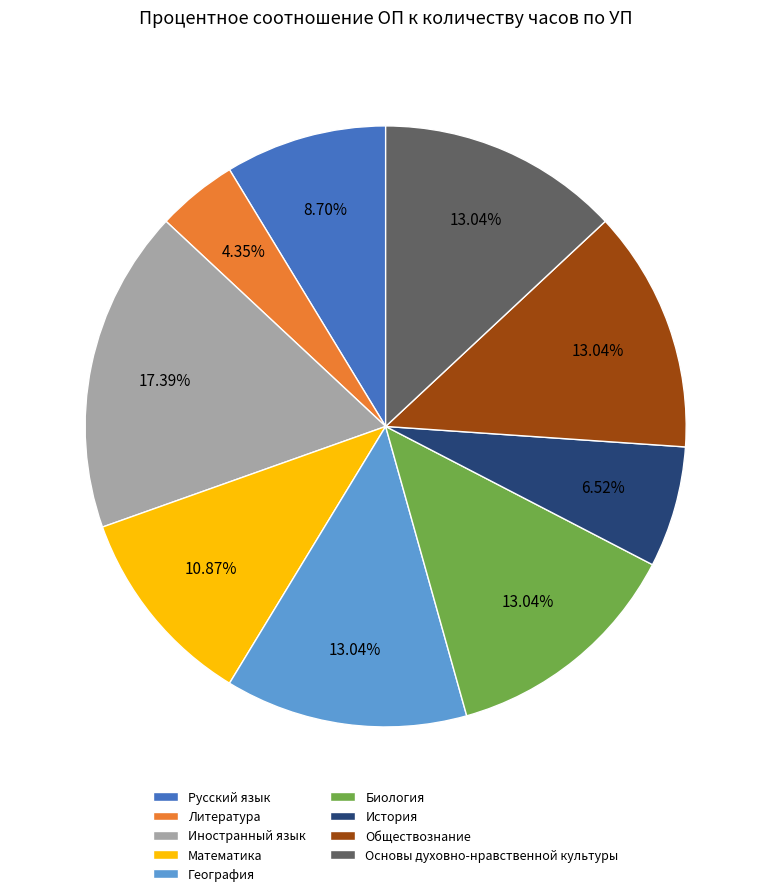

What is the smallest slice in the pie chart?

Литература